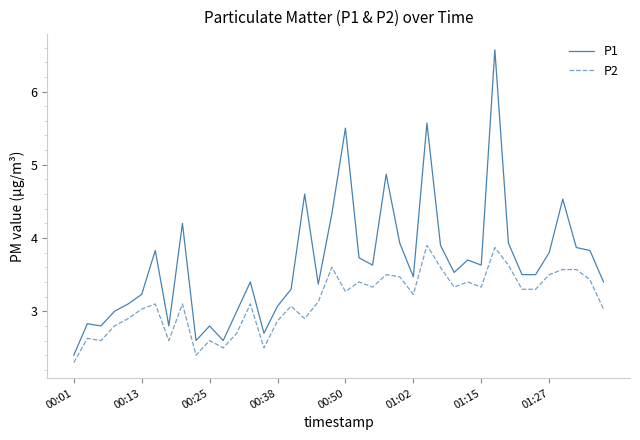

What is the maximum value shown in the chart?

6.6